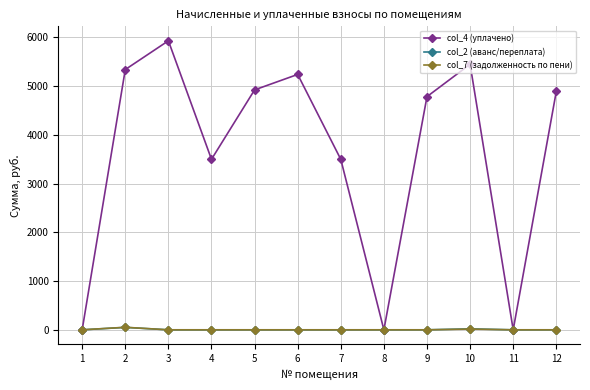

Which category has the highest value in the col_4 (уплачено) series?

3